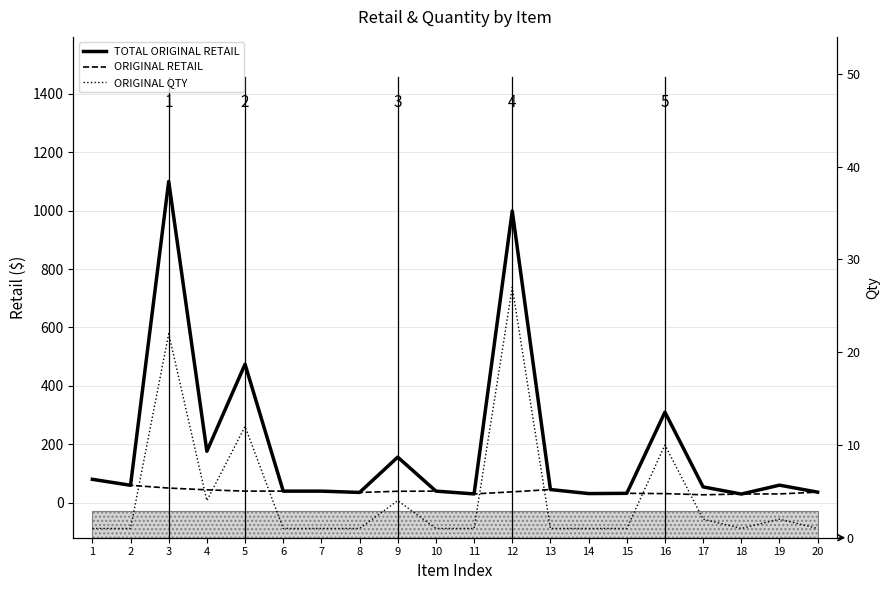

What is the value of the ORIGINAL QTY point at the 15th from the left?

1.0